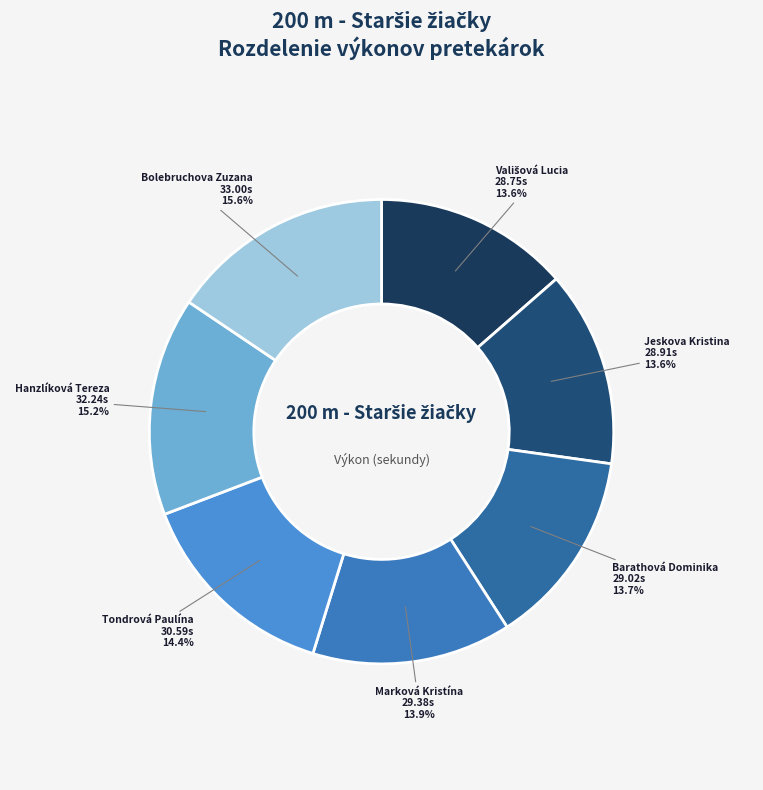

Count the number of slices in the pie.

7